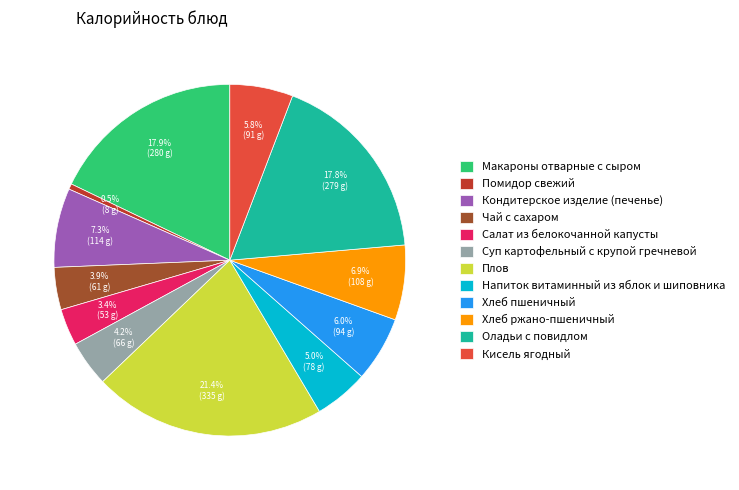

Approximately how many times larger is the value at Салат из белокочанной капусты compared to Макароны отварные с сыром?

0.2